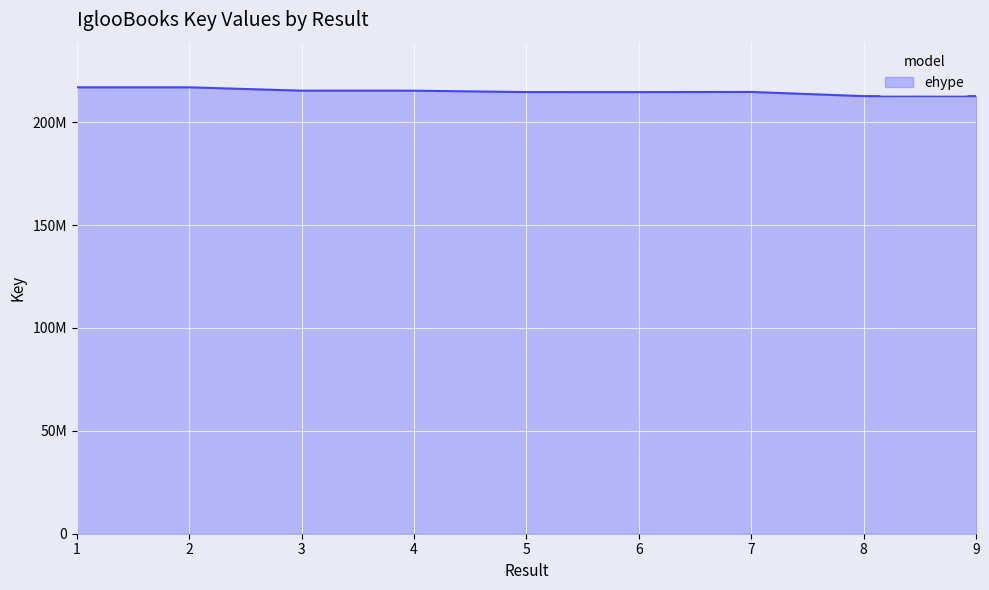

Does the chart have visible grid lines?

Yes